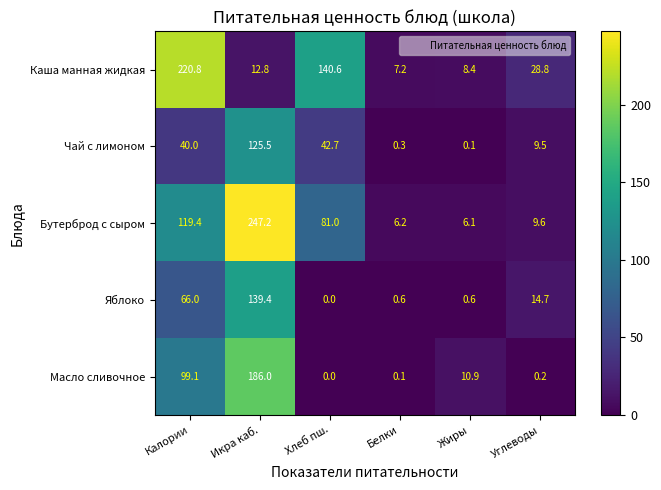

The value of Масло сливочное at Углеводы is 0.2. True or false?

True